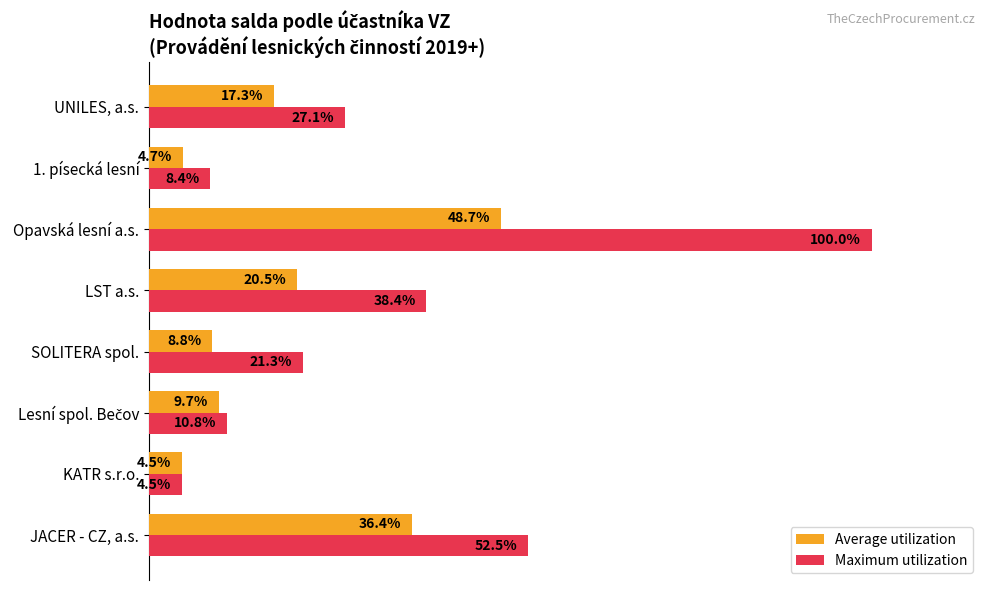

Which series has the largest total across all categories?

Maximum utilization